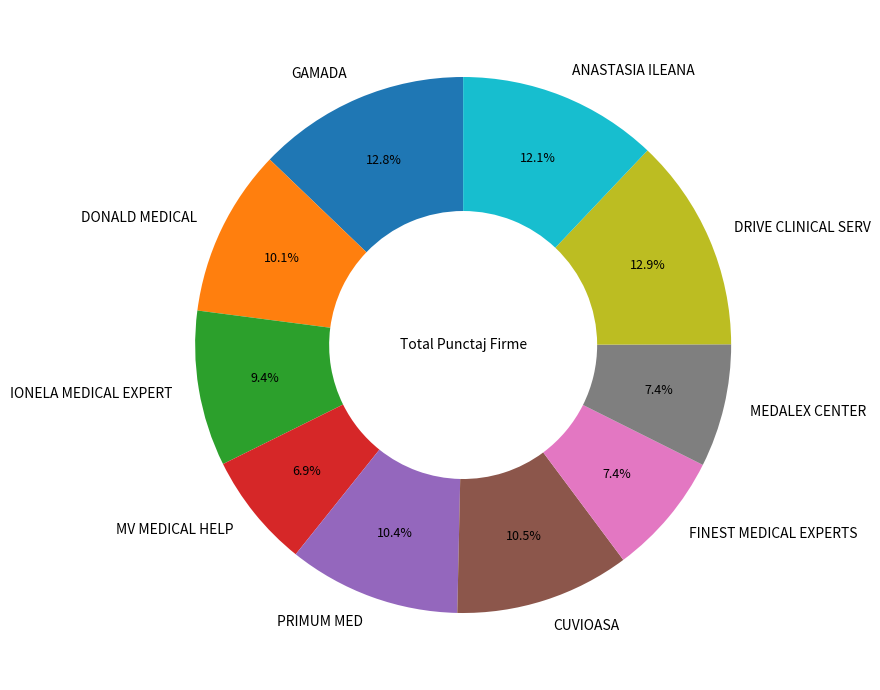

The ANASTASIA ILEANA slice represents 12% of the pie. True or false?

True